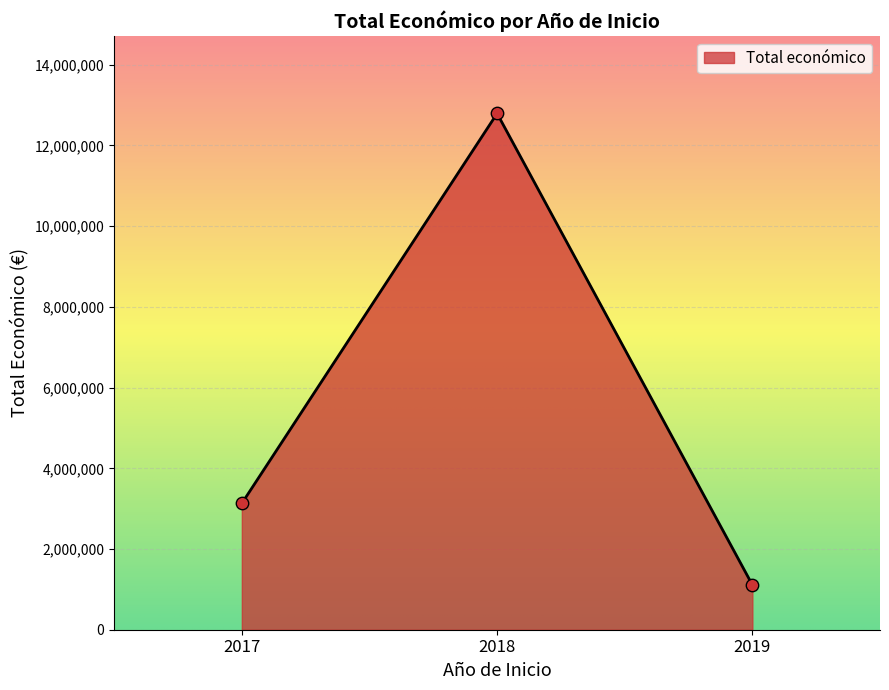

Between 2018 and 2019, which is larger?

2018